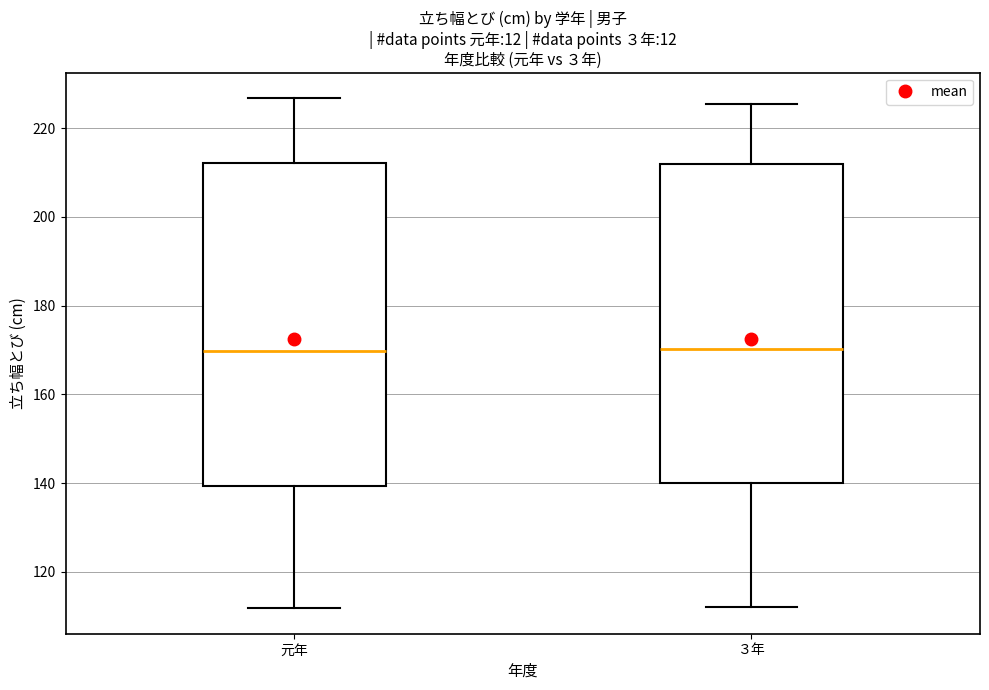

Where is the lower edge of the box for 元年 on the y-axis? The values are not printed on the chart, so give them approximately, as read against the axis.

140